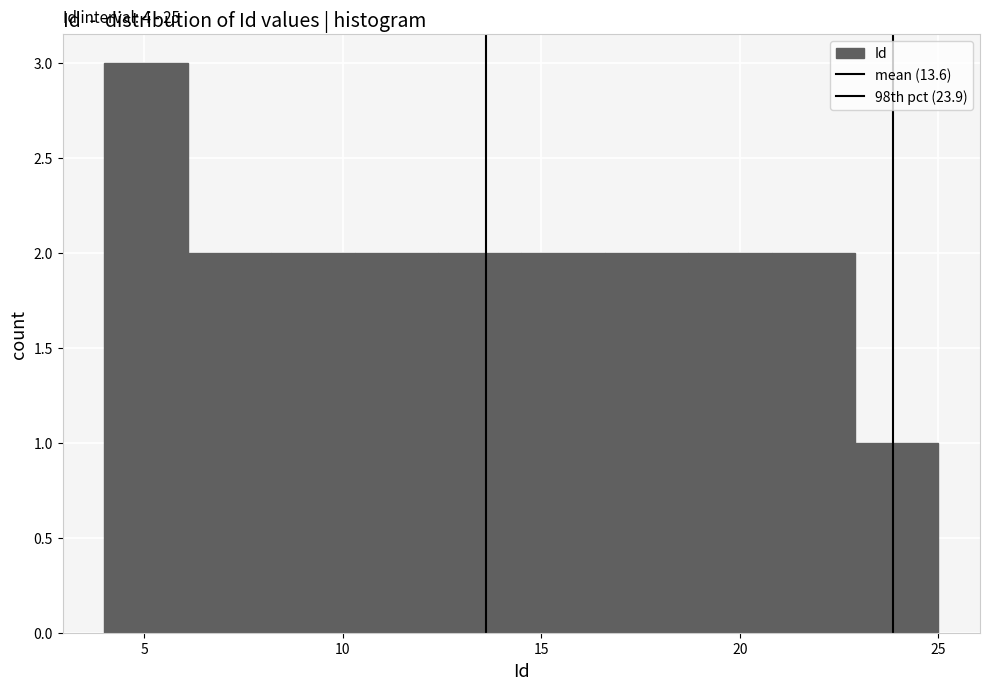

Which range on the x-axis has the tallest bar?

4.0 to 6.1